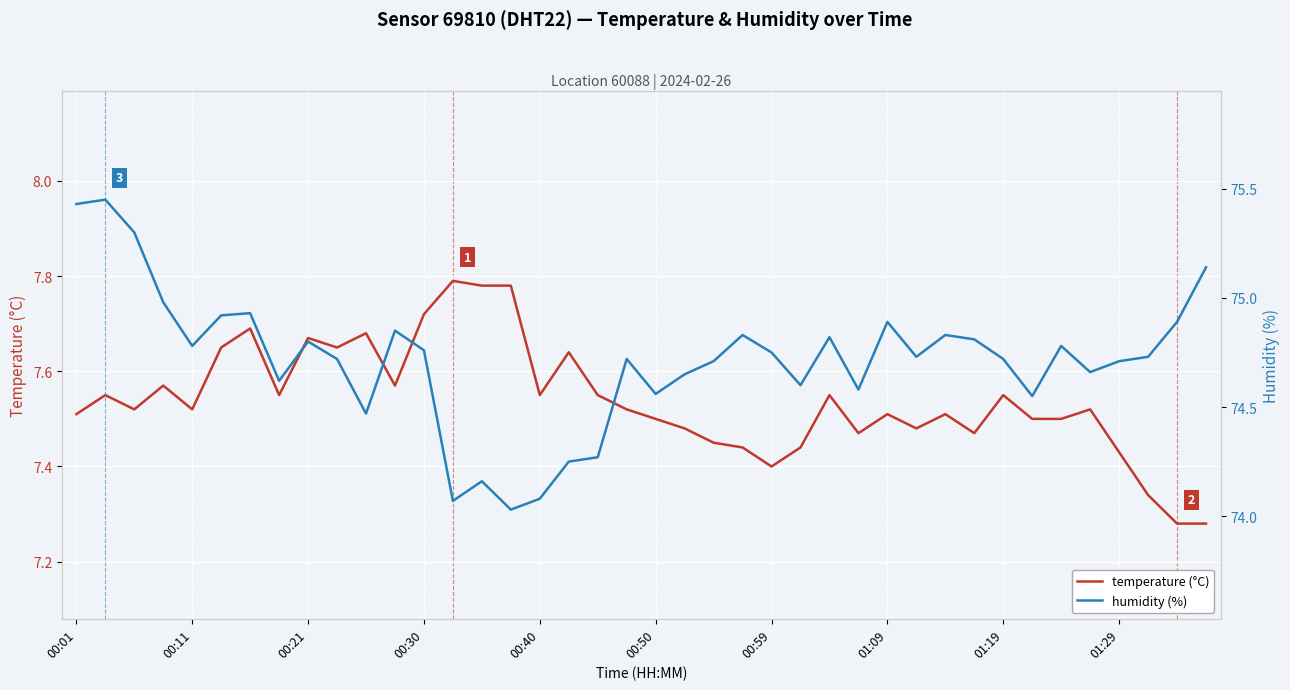

Is it true that temperature (°C) equals 7.5 at 00:01?

True